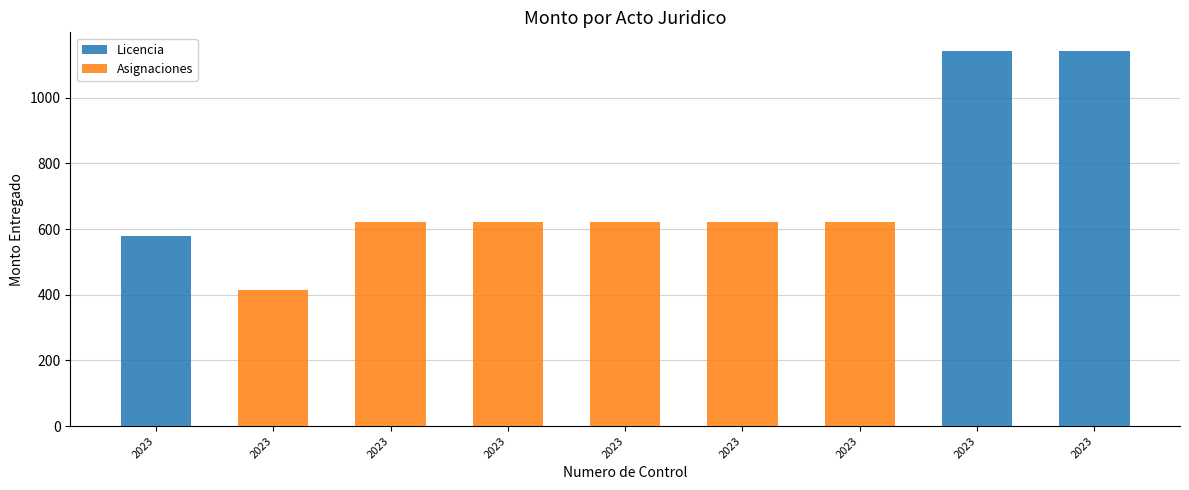

What is the sum of the Asignaciones values at 2023 and 2023?

1038